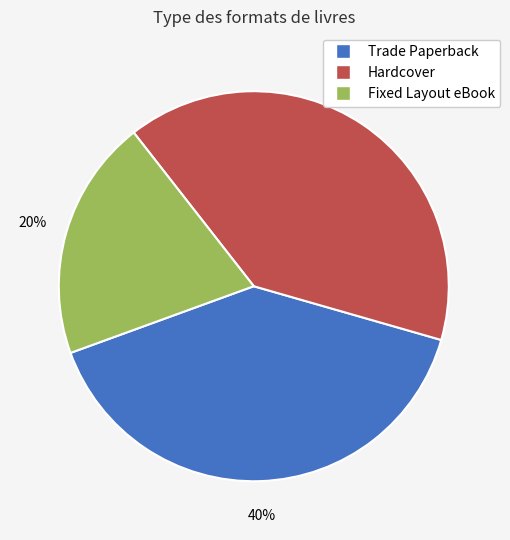

Is it true that Fixed Layout eBook is 20% of the pie?

True